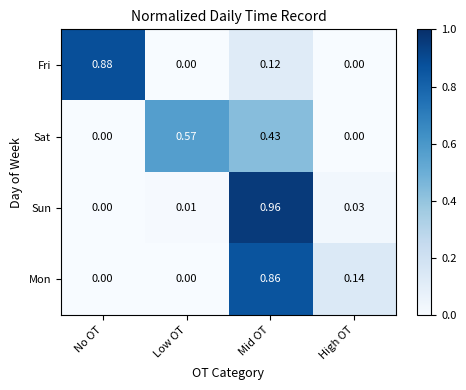

Which series has the widest spread of values?

Sun